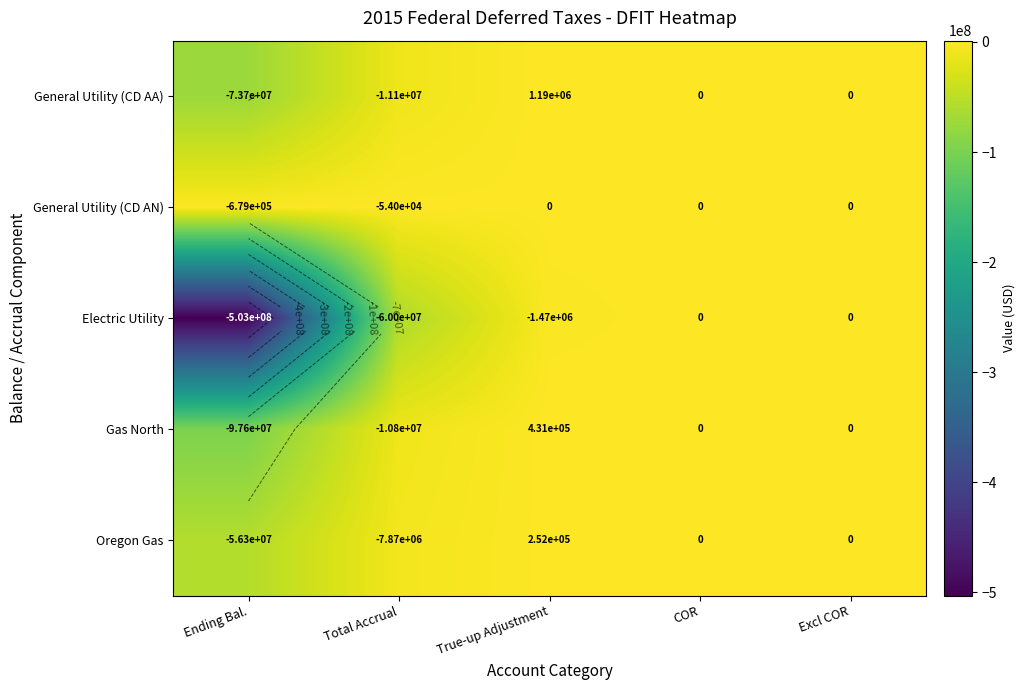

At which category is the sum across all series the highest?

True-up Adjustment